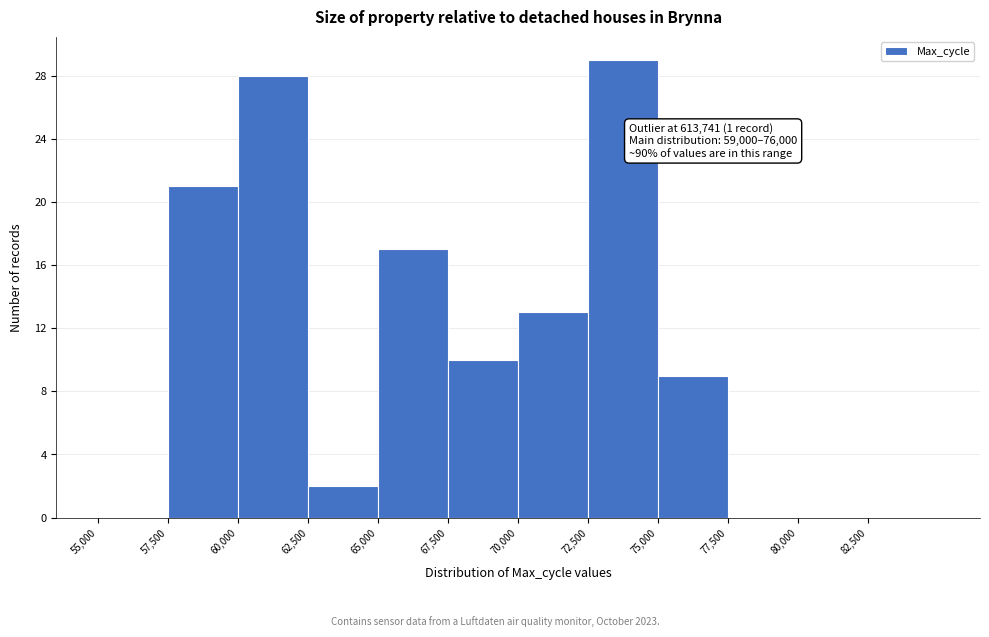

Over which range of the x-axis is the bar tallest?

72500 to 75000